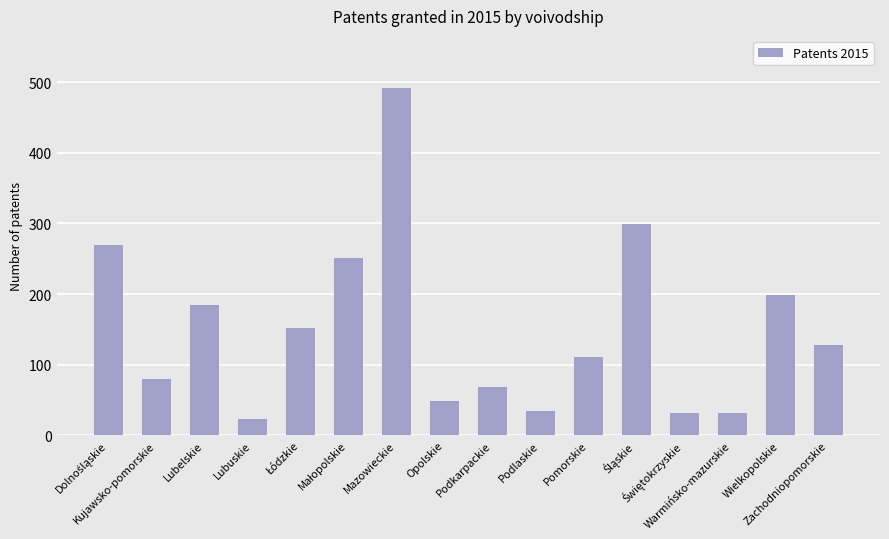

What is the average value?

150